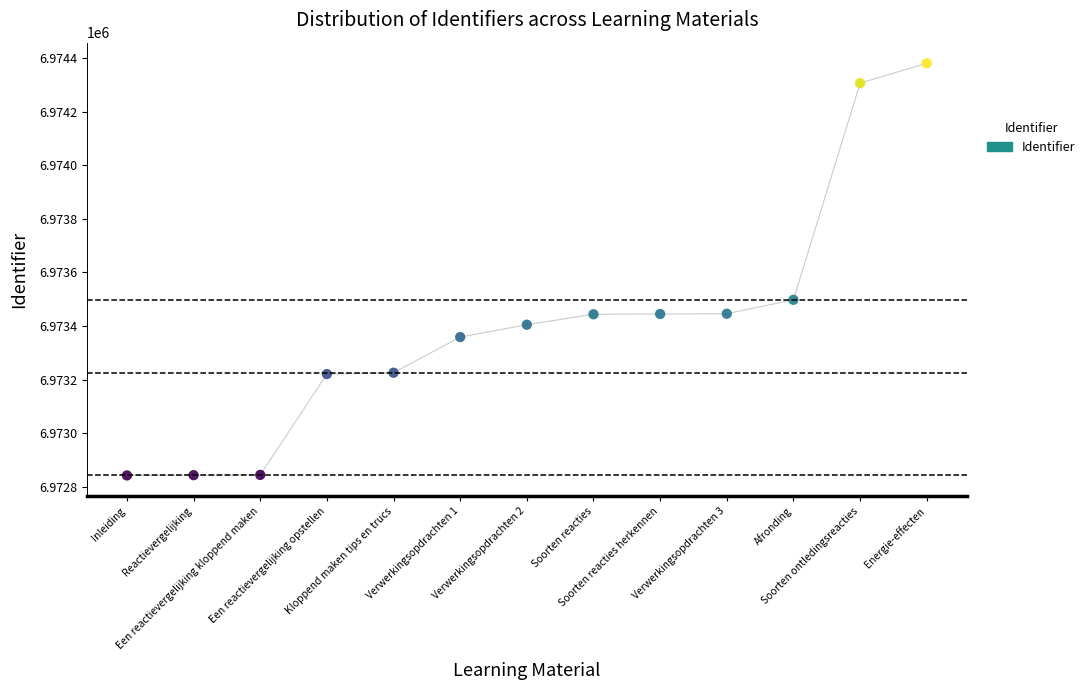

What Y value in the scatter plot is closest to 6973611?

6973498